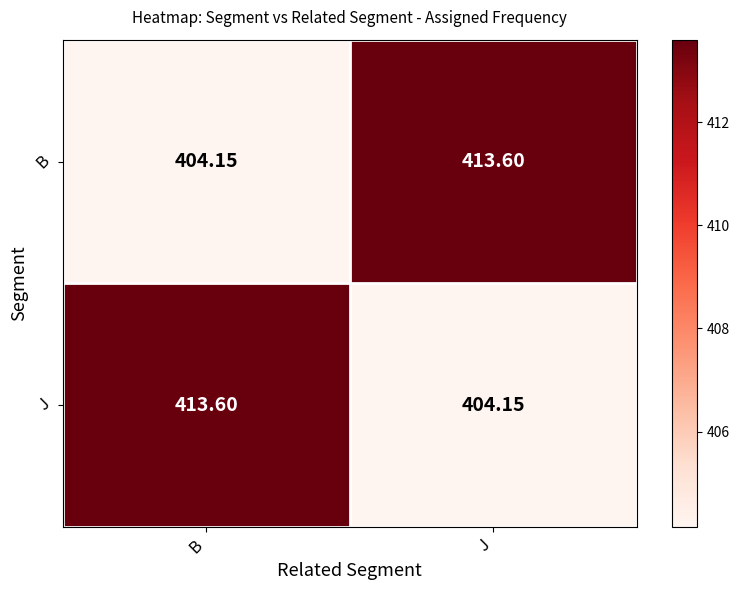

Rank the categories by B value from highest to lowest.

J, B